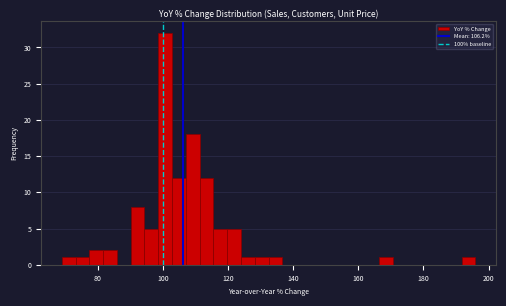

Around what value on the x-axis is the tallest bar? Give the approximate position of its centre, as read against the axis.

100